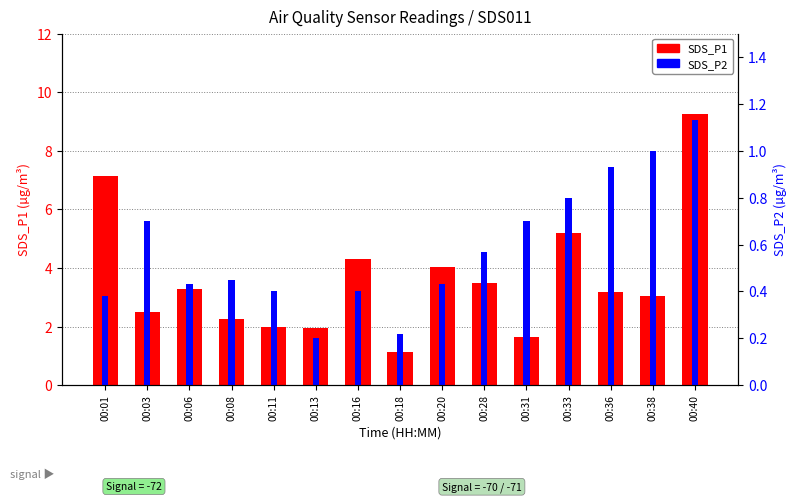

List the series in order of their peak value, highest first.

SDS_P1, SDS_P2